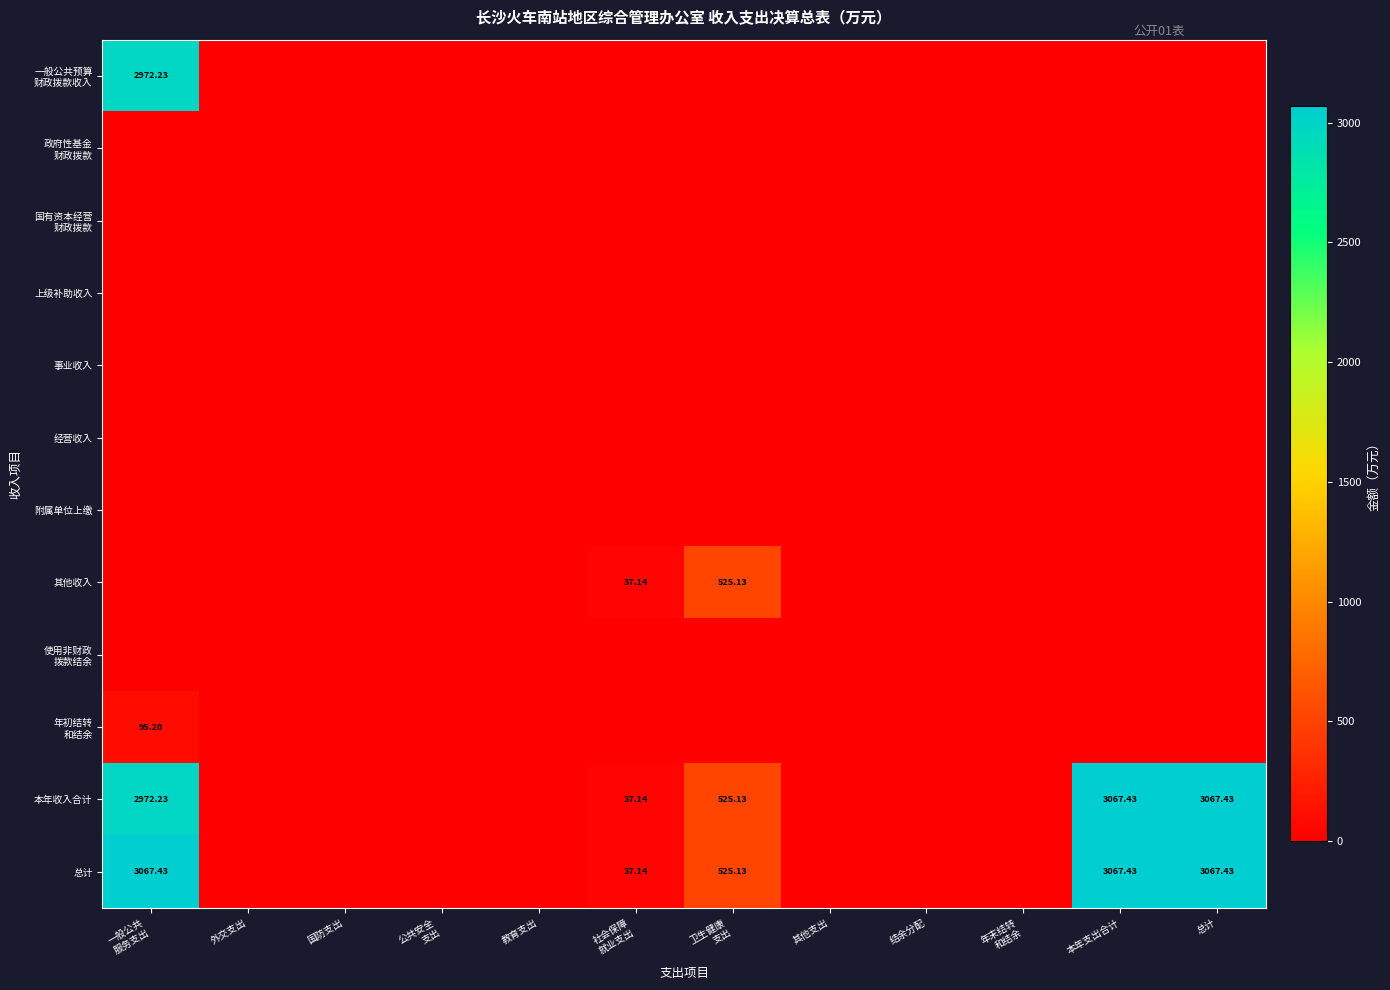

At 卫生健康 支出, list the series in order from largest to smallest.

其他收入, 本年收入合计, 总计, 一般公共预算 财政拨款收入, 政府性基金 财政拨款, 国有资本经营 财政拨款, 上级补助收入, 事业收入, 经营收入, 附属单位上缴, 使用非财政 拨款结余, 年初结转 和结余